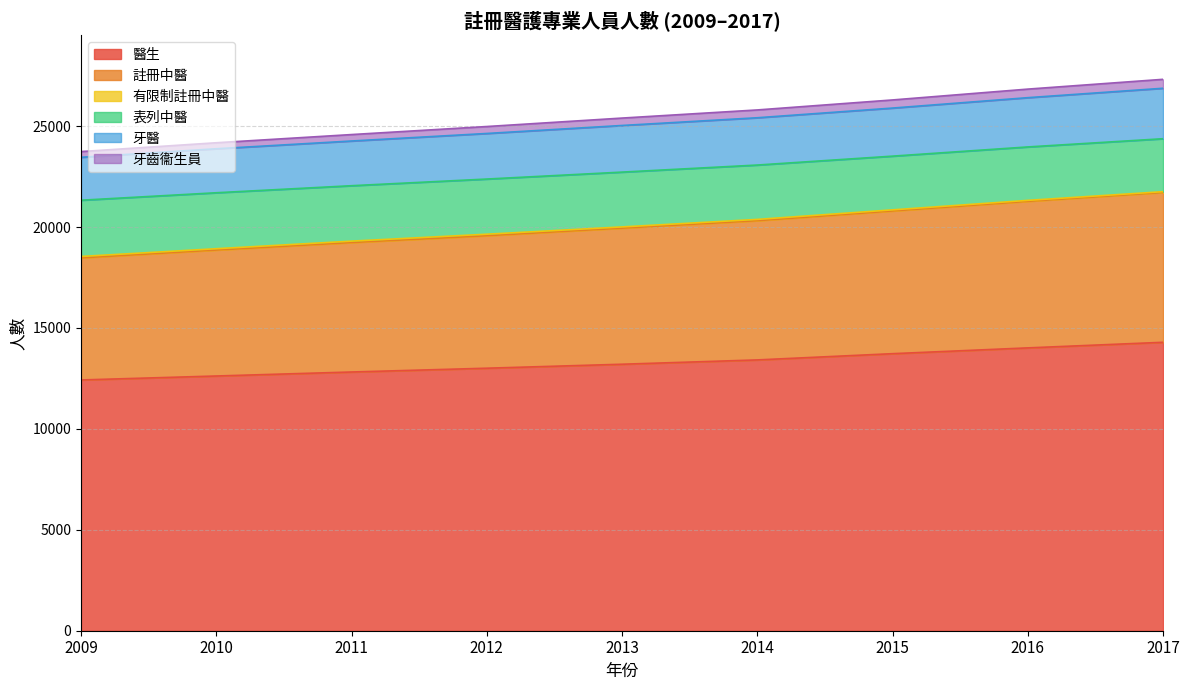

What is the maximum value for 醫生?

14290